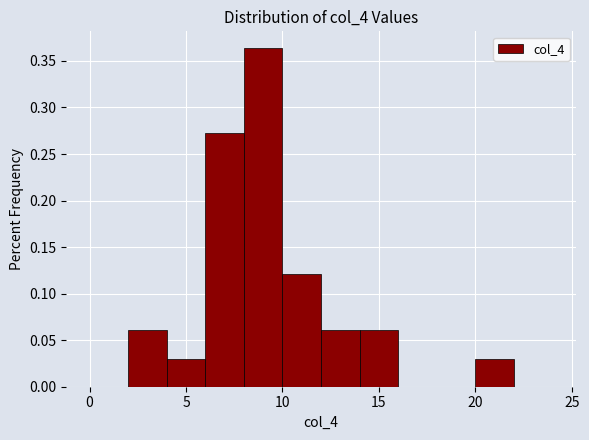

Over which range of the x-axis is the bar tallest?

8 to 10